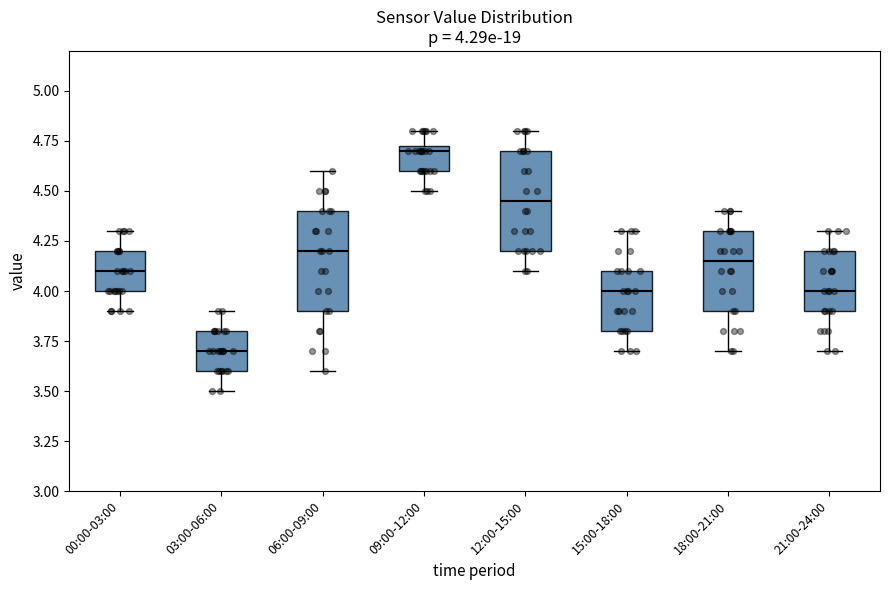

Which box's median line is the lowest?

03:00-06:00